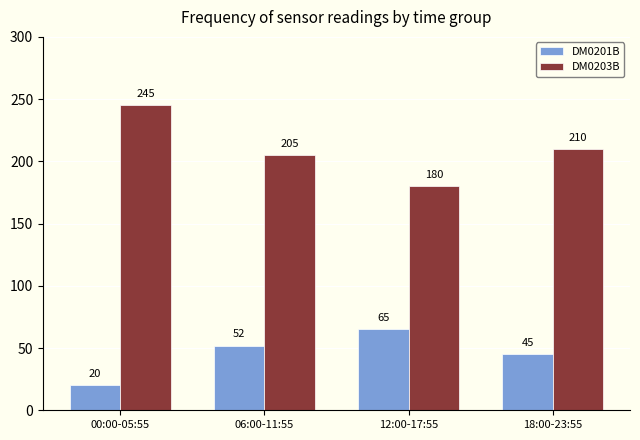

What is the spread (max minus min) of values at 18:00-23:55?

165